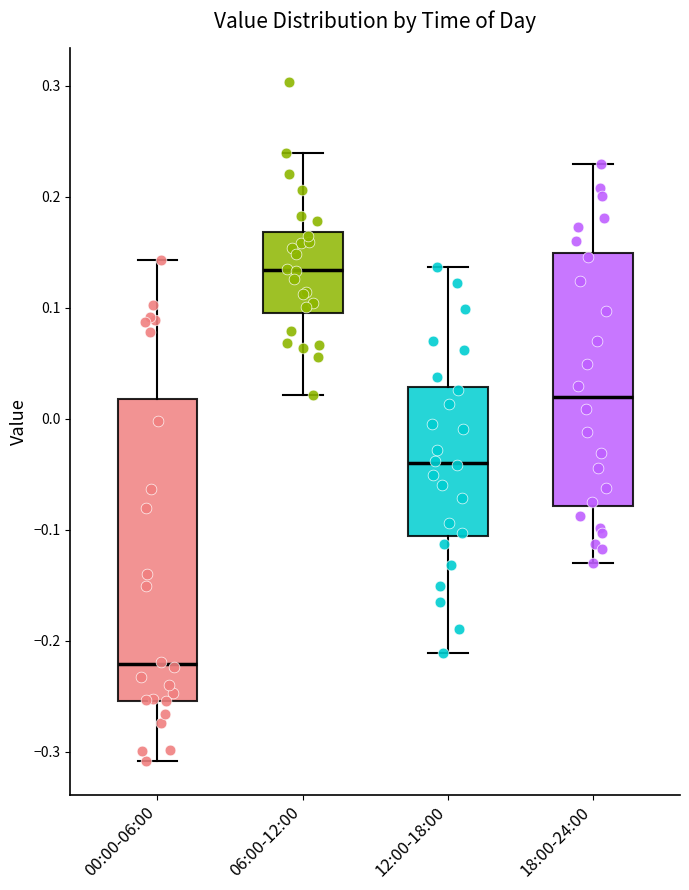

Which box is the tallest, from its lower edge to its upper edge?

00:00-06:00